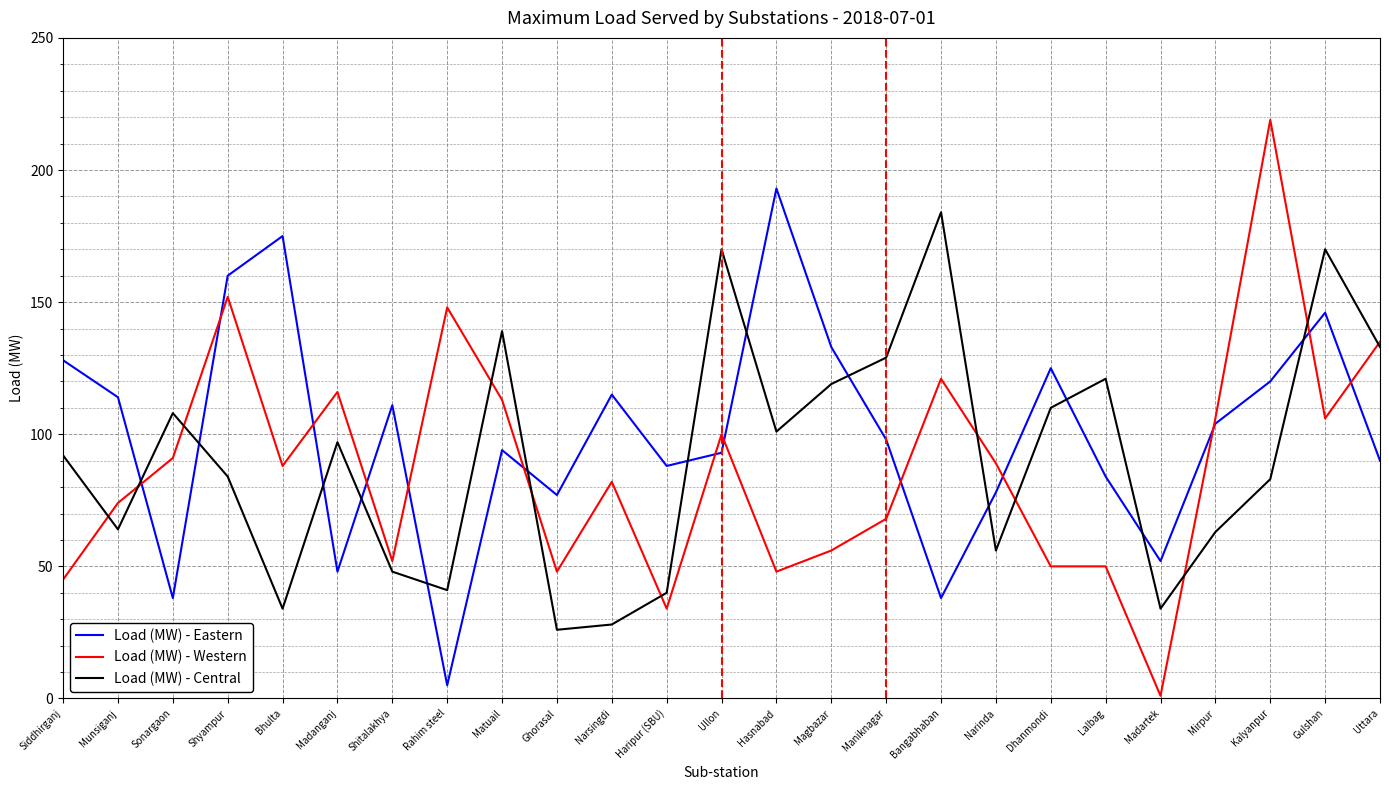

True or false: Load (MW) - Eastern and Load (MW) - Central intersect in this chart.

True